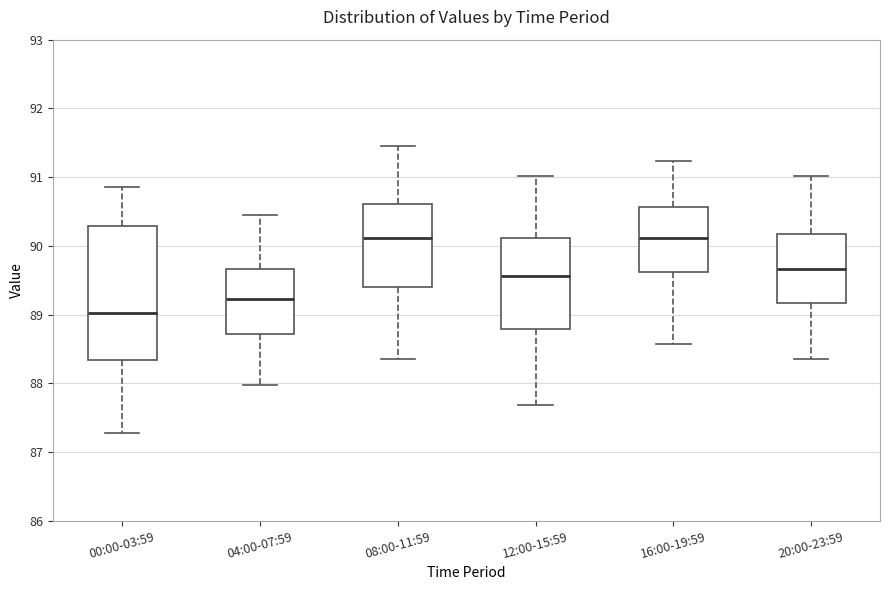

Where is the upper edge of the box for 00:00-03:59 on the y-axis? The values are not printed on the chart, so give them approximately, as read against the axis.

90.3